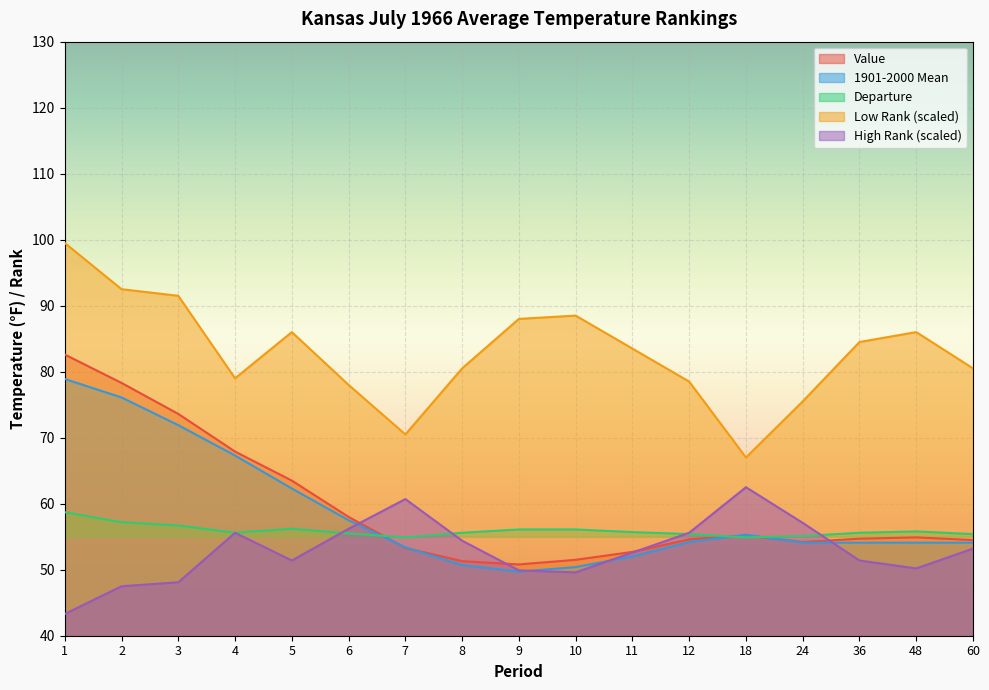

What is the sum of all High Rank values?

899.3